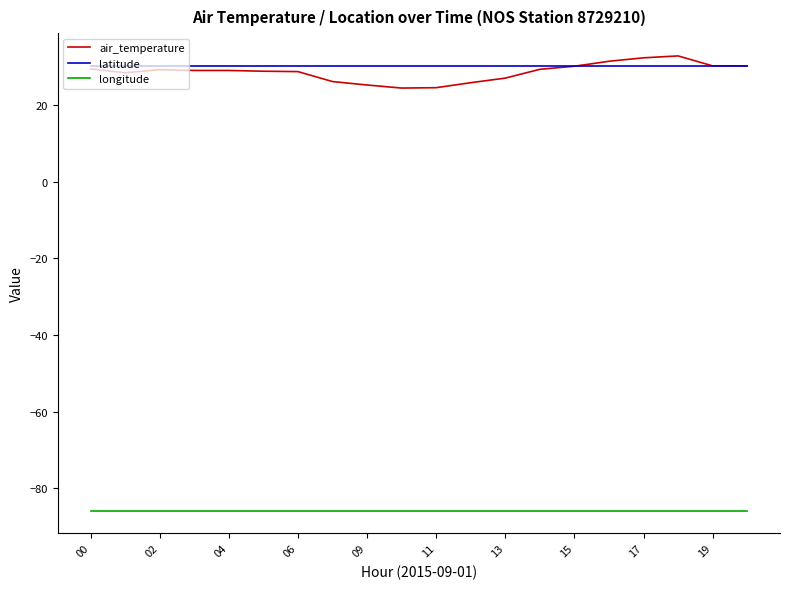

What is the highest value of the latitude series?

30.2